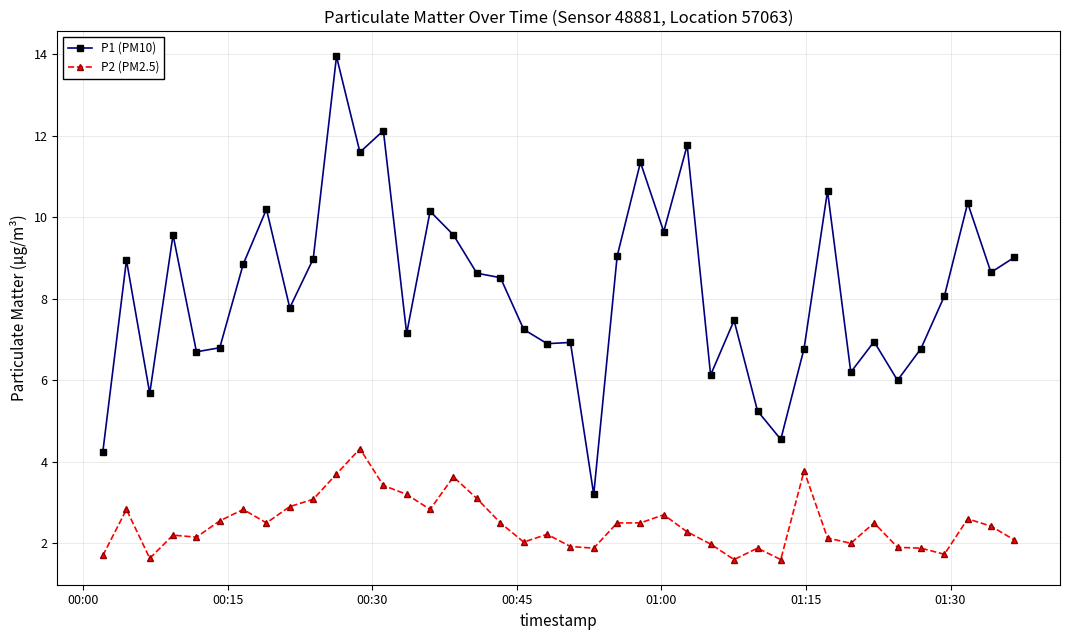

What is the difference between the maximum and minimum values in the P2 (PM2.5) series?

2.7